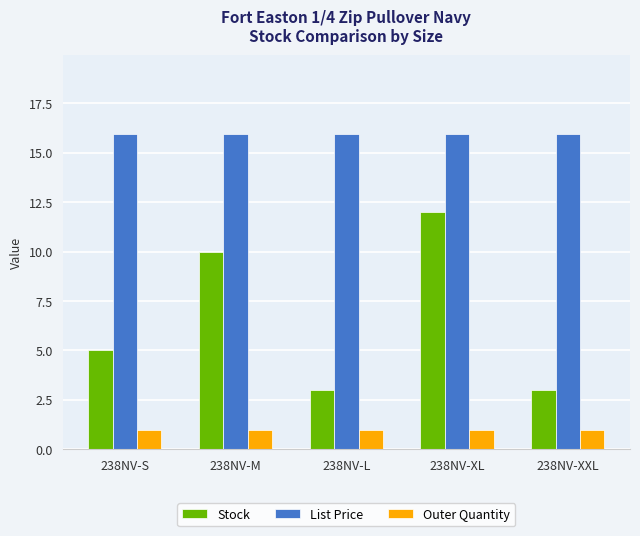

At which label is Stock closest to 7?

238NV-S